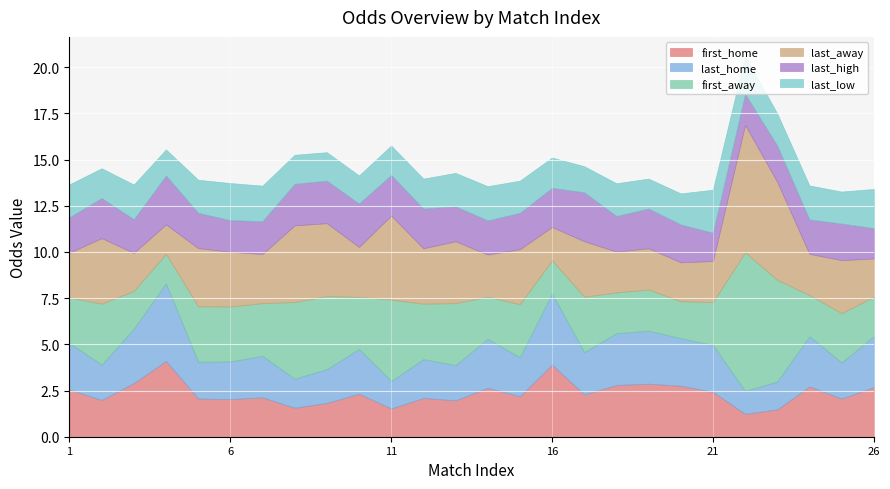

What is the value of the last_low point at the 11th from the left?

1.8